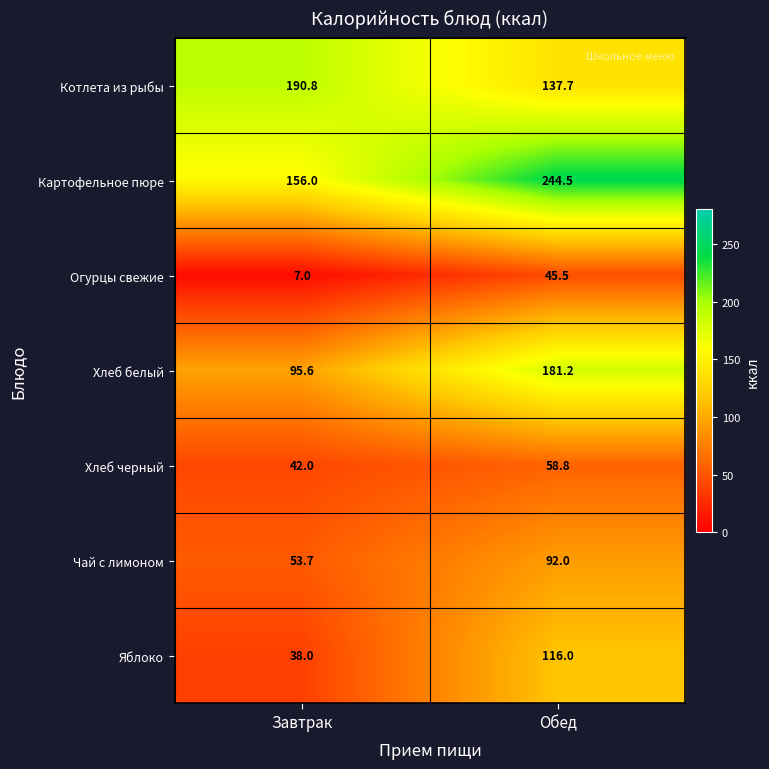

Reading left to right, what are all the values shown in this chart?

Котлета из рыбы: Завтрак=190.8	Обед=137.7
Картофельное пюре: Завтрак=156.0	Обед=244.5
Огурцы свежие: Завтрак=7.0	Обед=45.5
Хлеб белый: Завтрак=95.6	Обед=181.2
Хлеб черный: Завтрак=42.0	Обед=58.8
Чай с лимоном: Завтрак=53.7	Обед=92.0
Яблоко: Завтрак=38.0	Обед=116.0